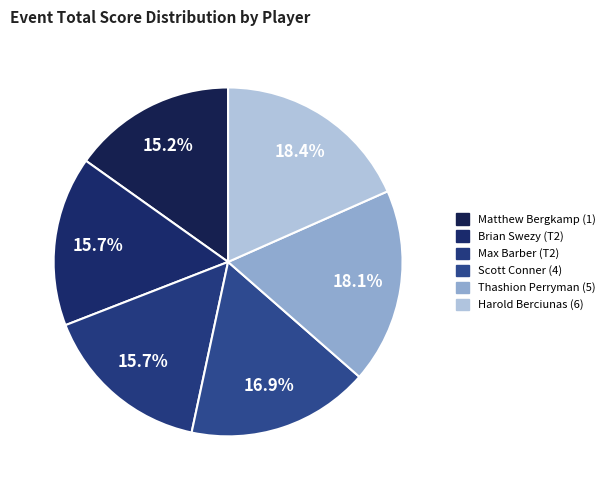

The Thashion Perryman (5) slice represents 24% of the pie. True or false?

False